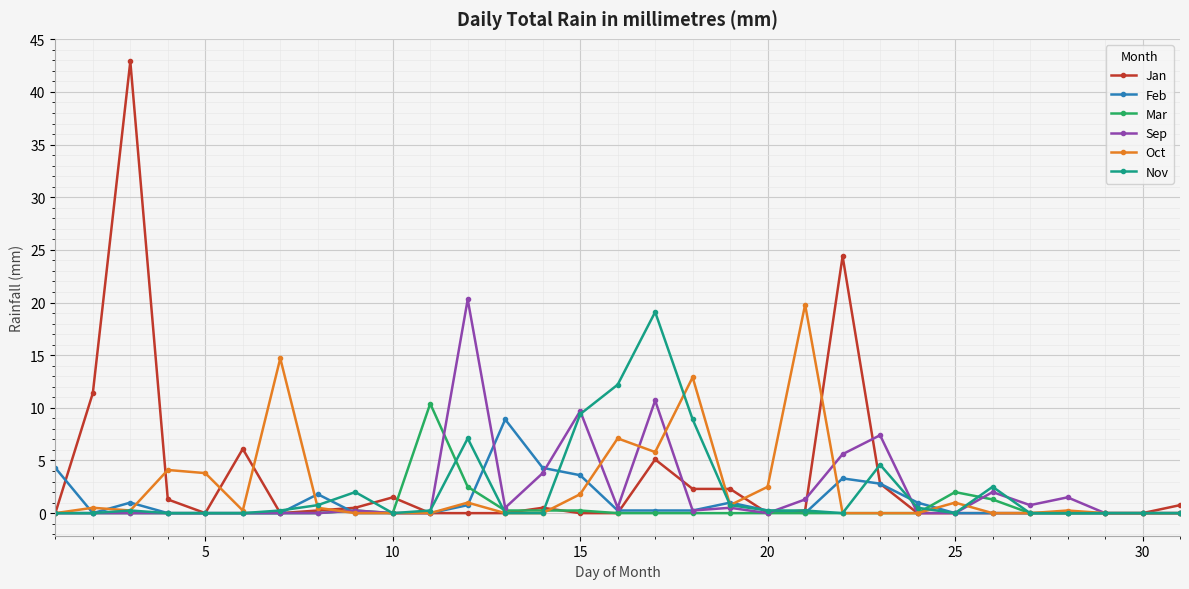

Which series has the largest range (max minus min)?

Jan